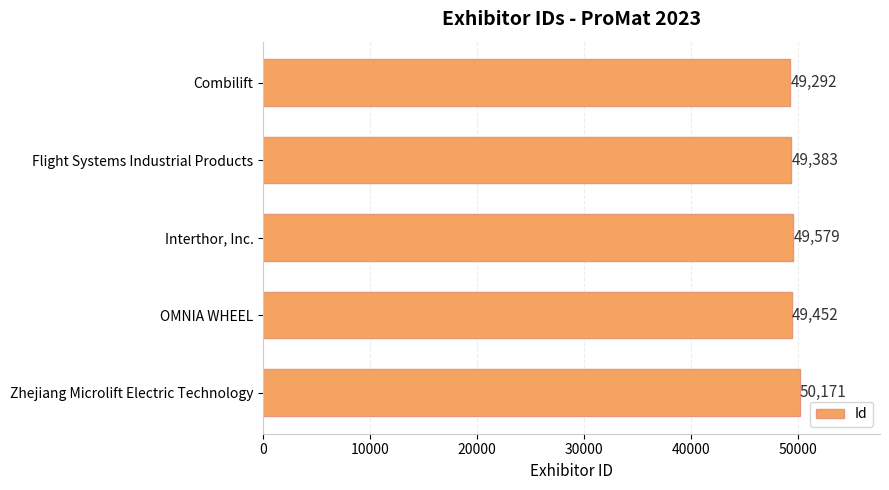

What is the ratio of the value at Flight Systems Industrial Products to the value at Zhejiang Microlift Electric Technology?

1.0